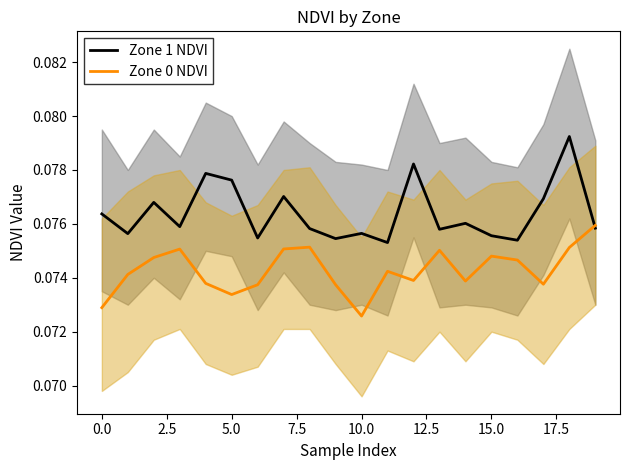

What is the value of the Zone 0 NDVI point at the 12th from the left?

0.1